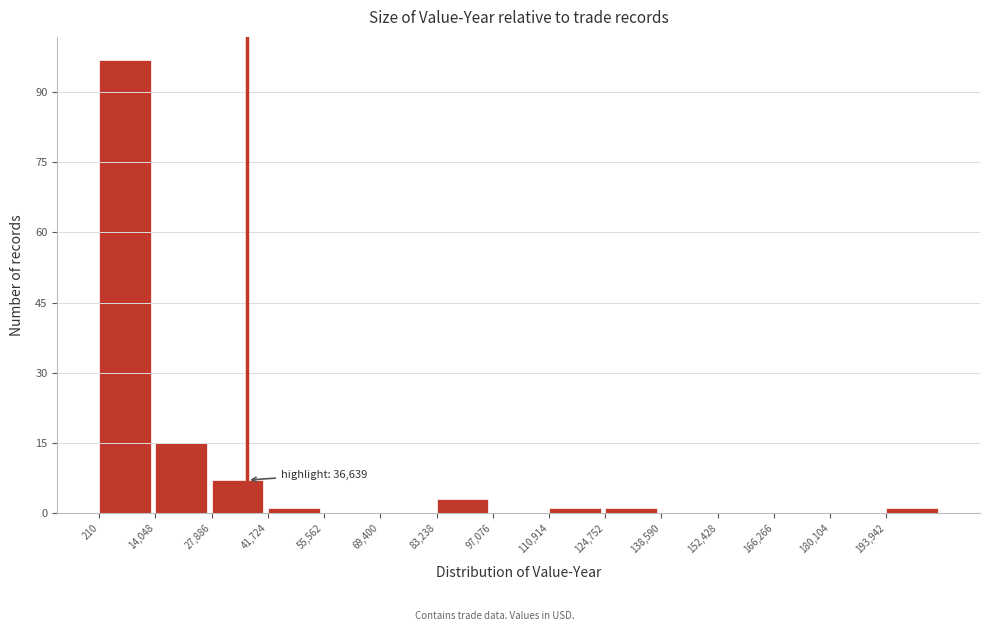

Which range on the x-axis has the tallest bar?

0 to 14000